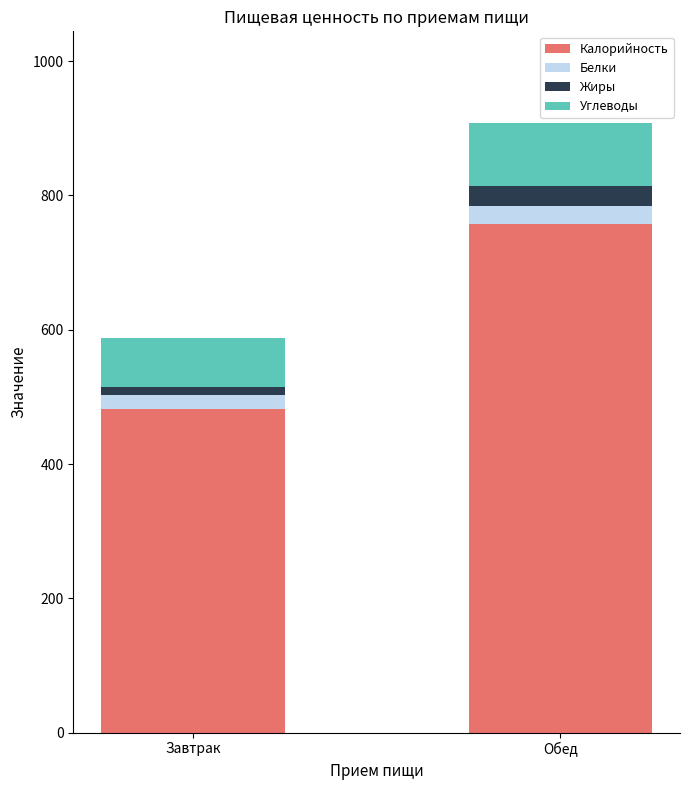

At which label does Калорийность reach its peak?

Обед